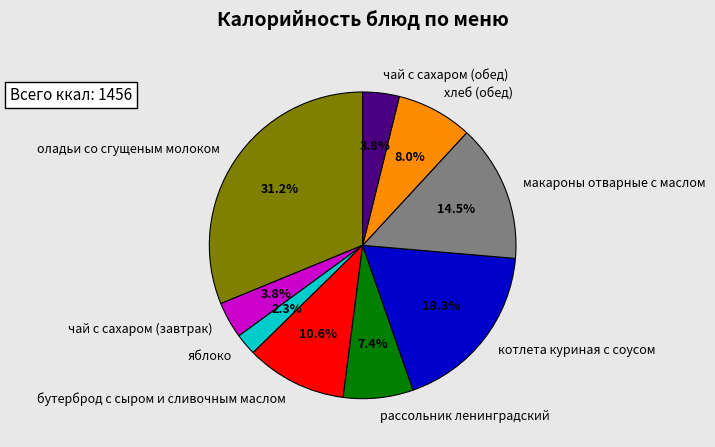

Is there a majority slice in this chart?

No